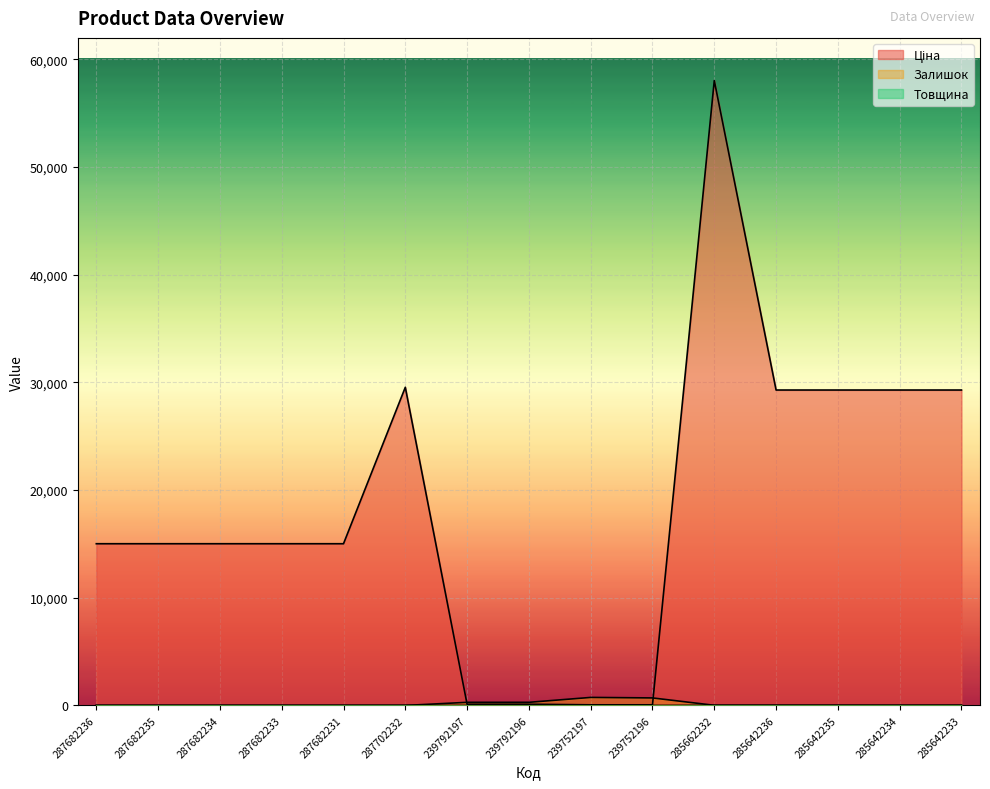

List the series in order of their peak value, highest first.

Ціна, Залишок, Товщина